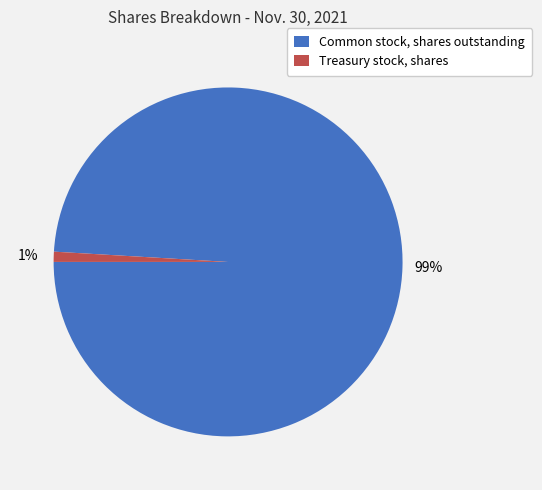

Does any single category account for the majority?

Yes